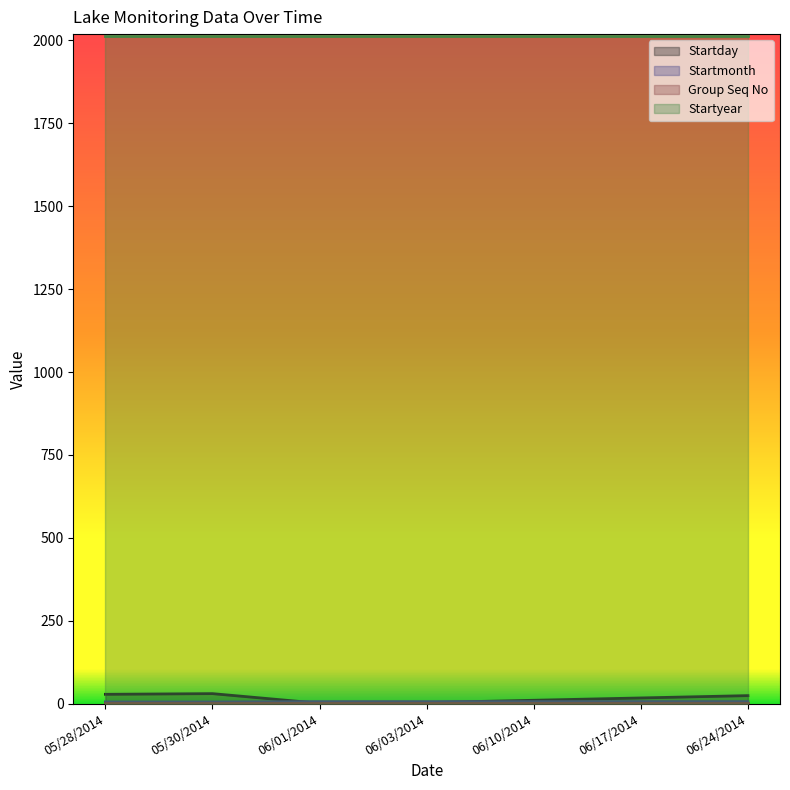

Where do Startmonth and Startday first cross each other?

05/30/2014 and 06/01/2014